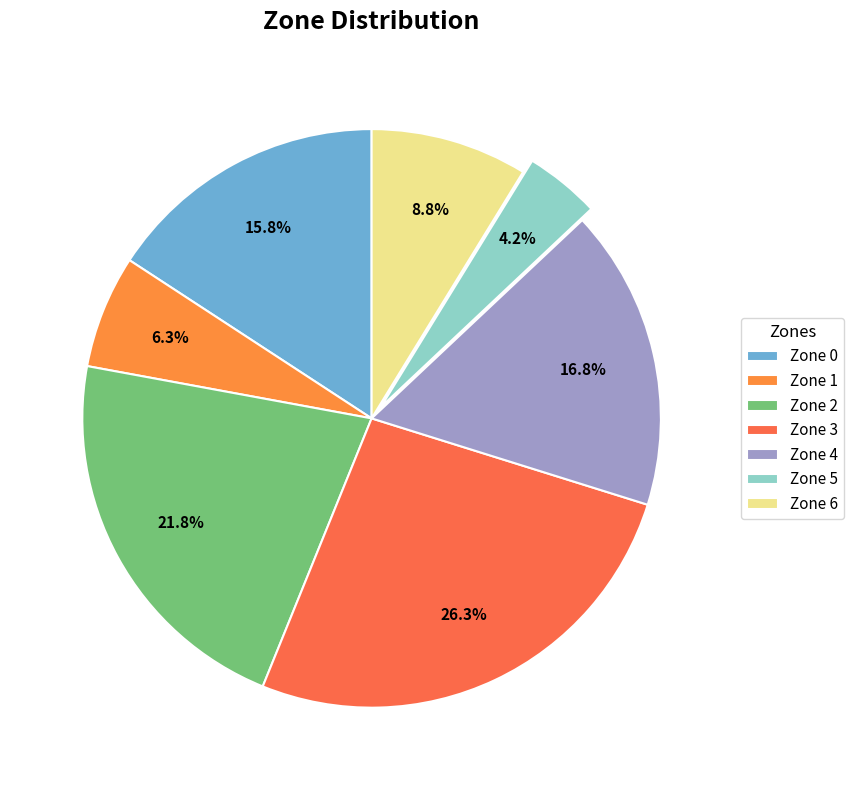

Does Zone 1 represent more than half of the total?

No